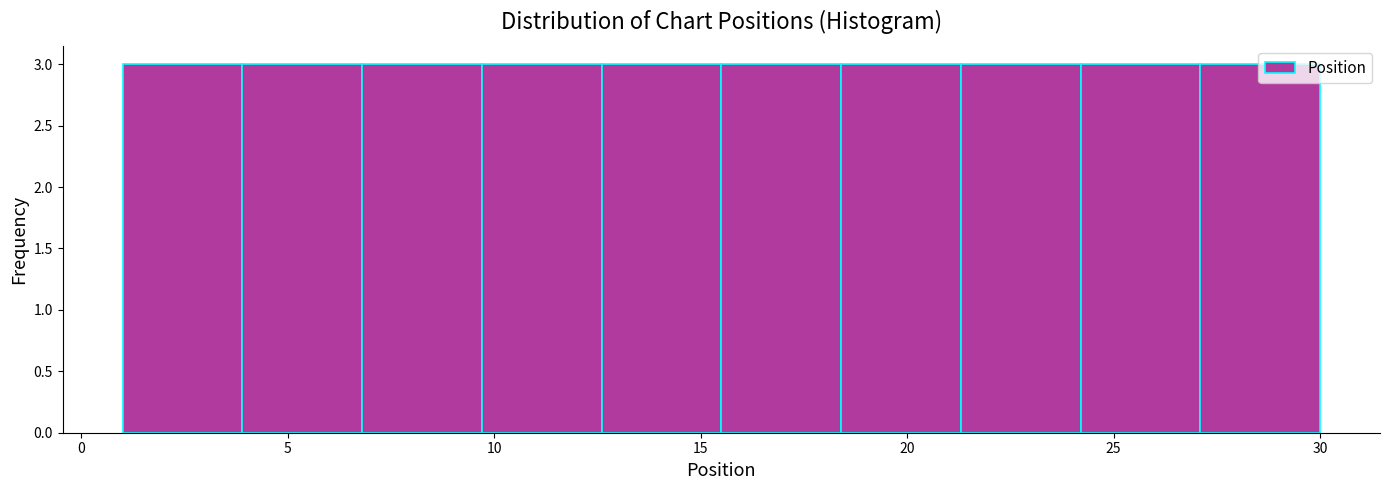

How tall is the bar that spans 24.2 to 27.1 on the x-axis? Neither the bar edges nor the heights are printed on the chart, so give them approximately, as read against the axes.

3